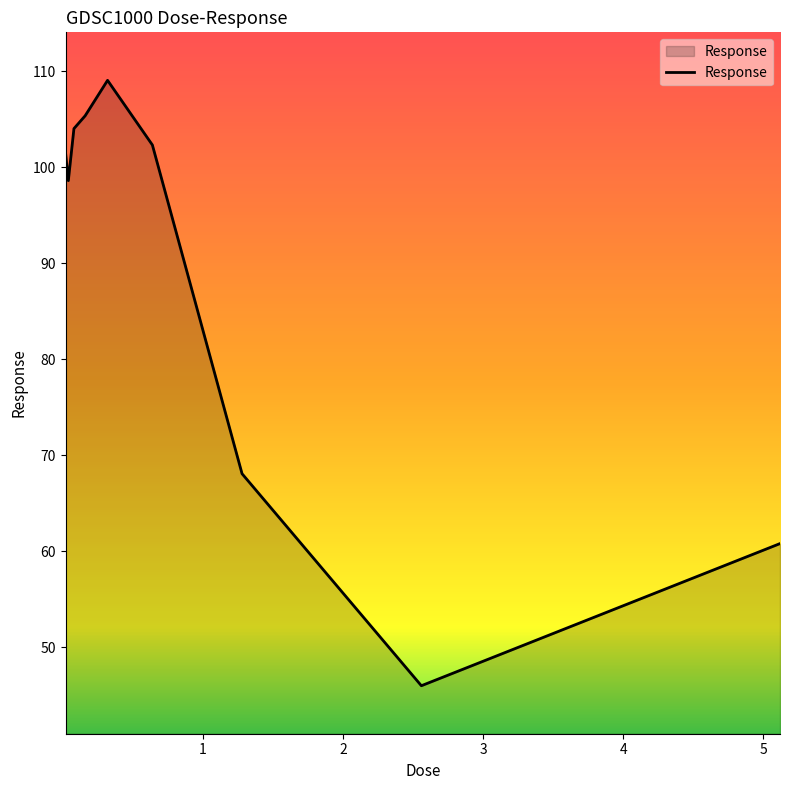

What is the sum of all values?

795.8